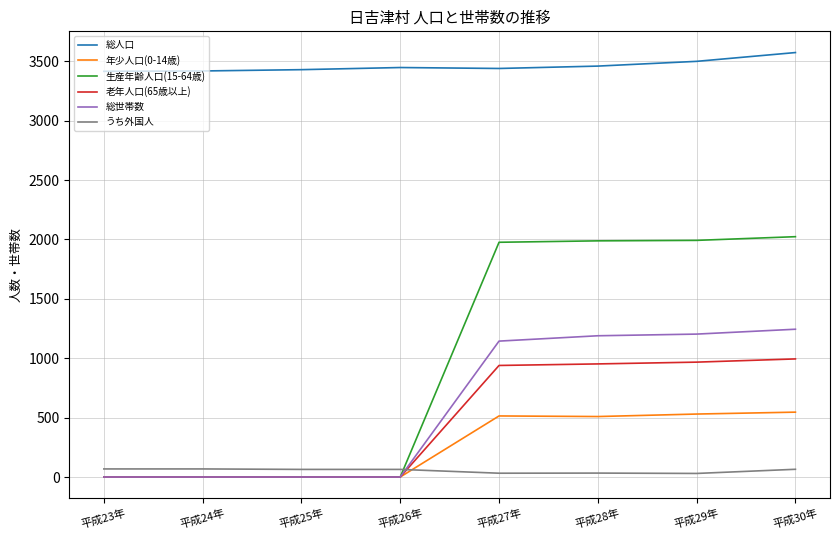

What are all the series names shown in the legend?

総人口, 年少人口(0-14歳), 生産年齢人口(15-64歳), 老年人口(65歳以上), 総世帯数, うち外国人